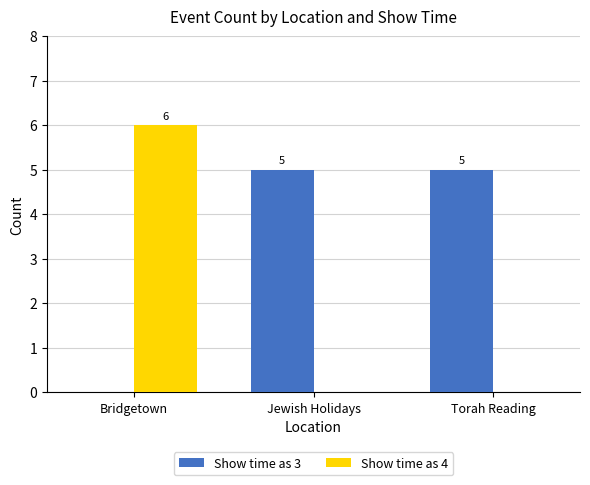

Reading right to left, extract all data points from this chart.

Show time as 3: Torah Reading=5	Jewish Holidays=5	Bridgetown=0
Show time as 4: Torah Reading=0	Jewish Holidays=0	Bridgetown=6